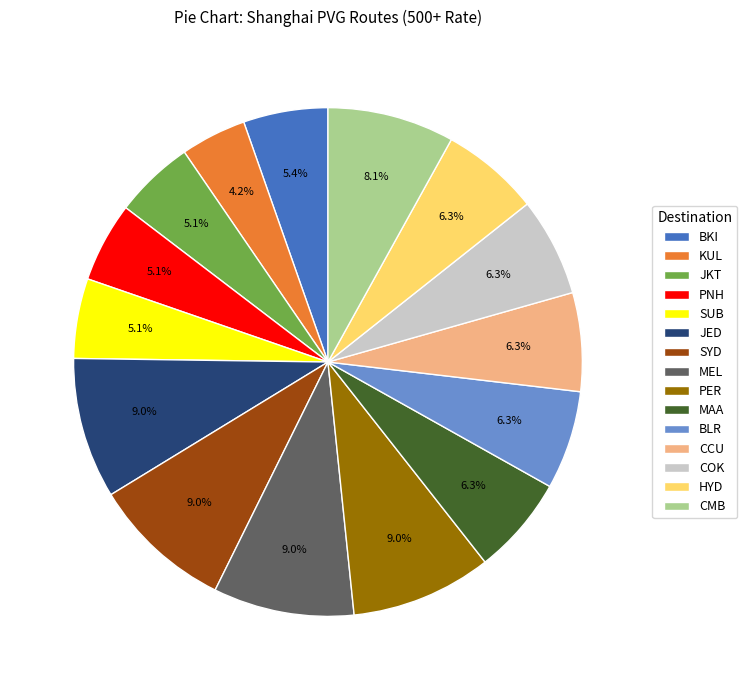

Which slice is the smallest?

KUL